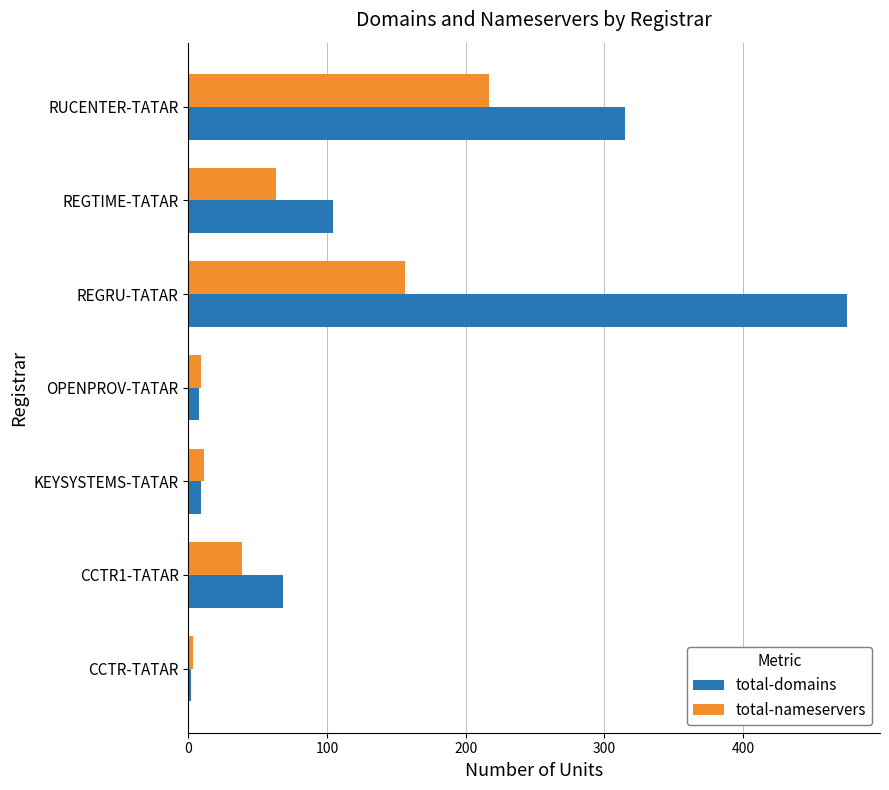

How many categories are shown in the chart?

7